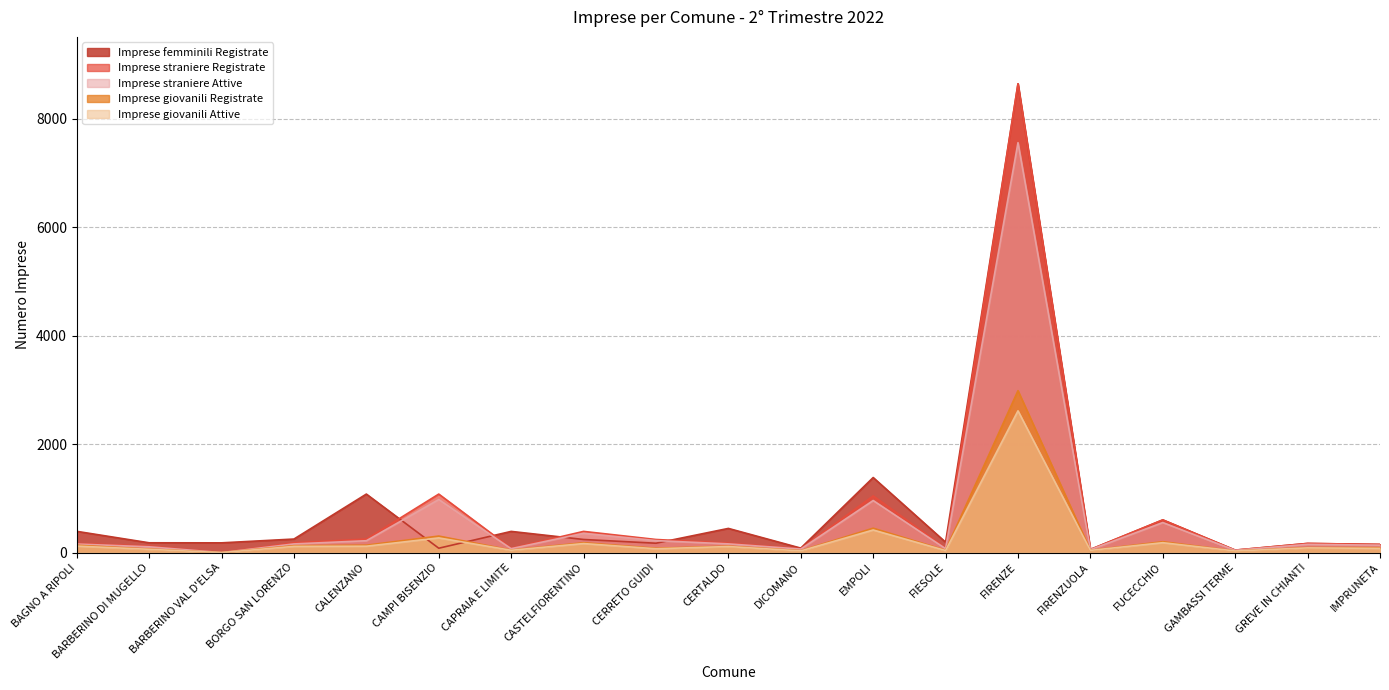

True or false: Imprese giovanili Attive and Imprese straniere Attive intersect in this chart.

False